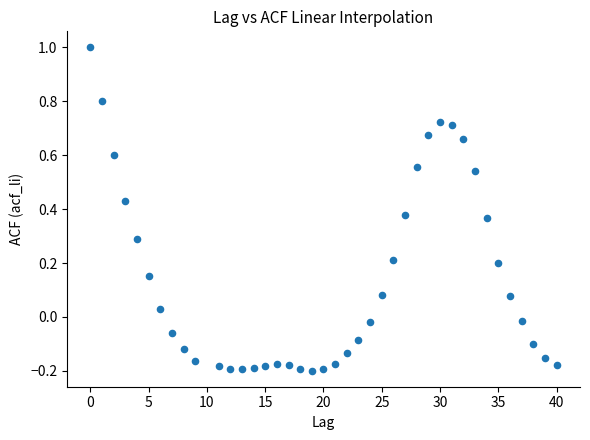

What is the range of X values (max minus min)?

40.0